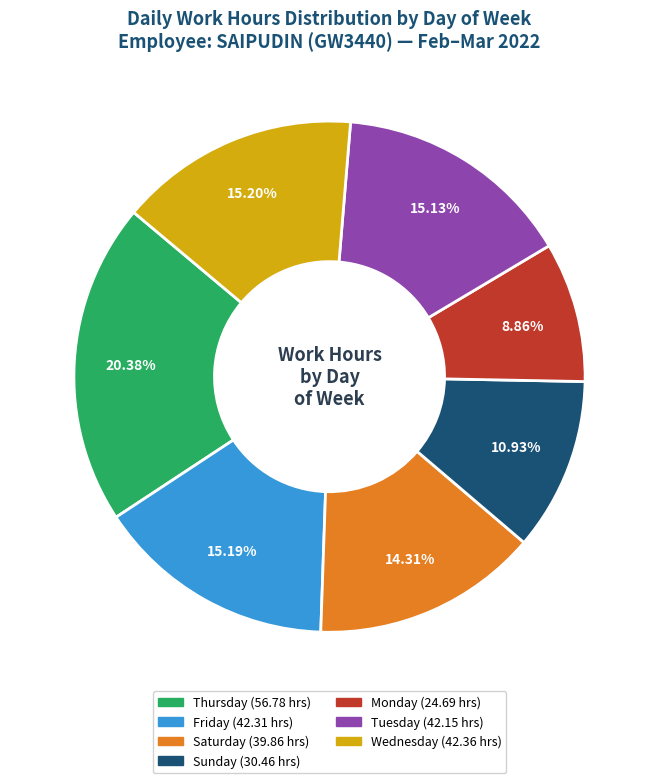

Is there a majority slice in this chart?

No